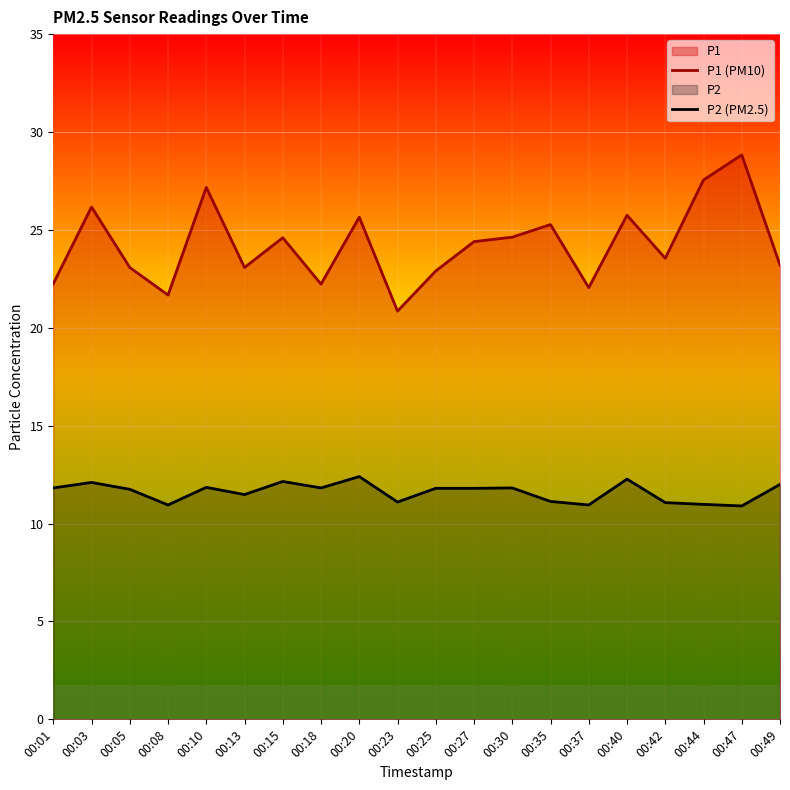

At which label is P2 (PM2.5) closest to 11?

00:44